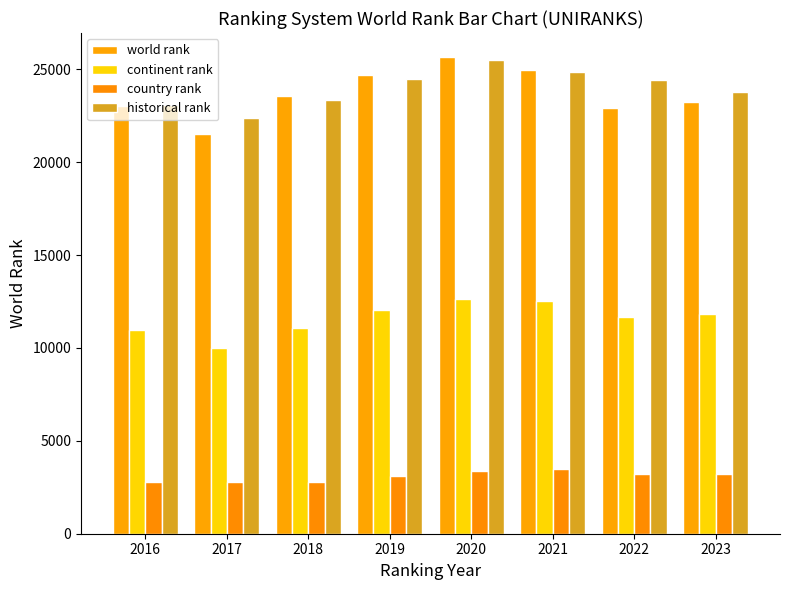

Reading left to right, extract all data points from this chart.

world rank: 2016=23028	2017=21527	2018=23580	2019=24687	2020=25671	2021=24978	2022=22921	2023=23233
continent rank: 2016=10985	2017=9986	2018=11094	2019=12057	2020=12647	2021=12530	2022=11666	2023=11810
country rank: 2016=2798	2017=2796	2018=2798	2019=3106	2020=3364	2021=3461	2022=3210	2023=3227
historical rank: 2016=23079	2017=22370	2018=23355	2019=24501	2020=25512	2021=24859	2022=24430	2023=23779